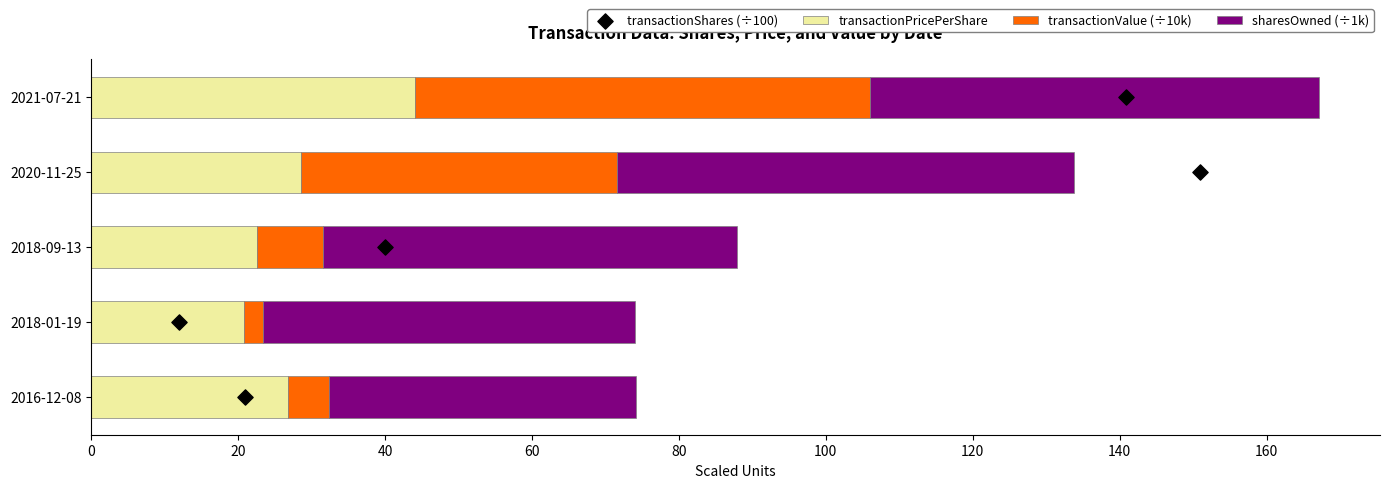

What are all the series names shown in the legend?

transactionPricePerShare, transactionValue (÷10k), sharesOwned (÷1k), transactionShares (÷100)